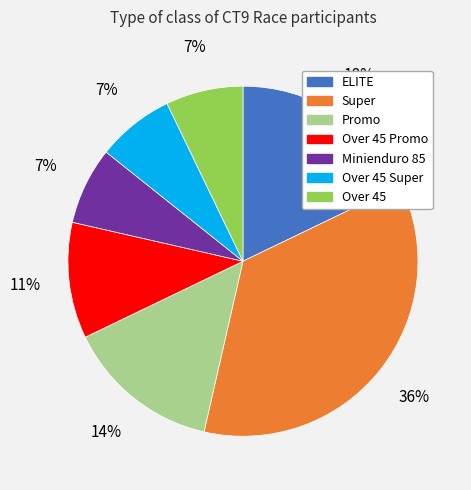

To the nearest percent, what is the difference between the largest and smallest slice percentages?

29%